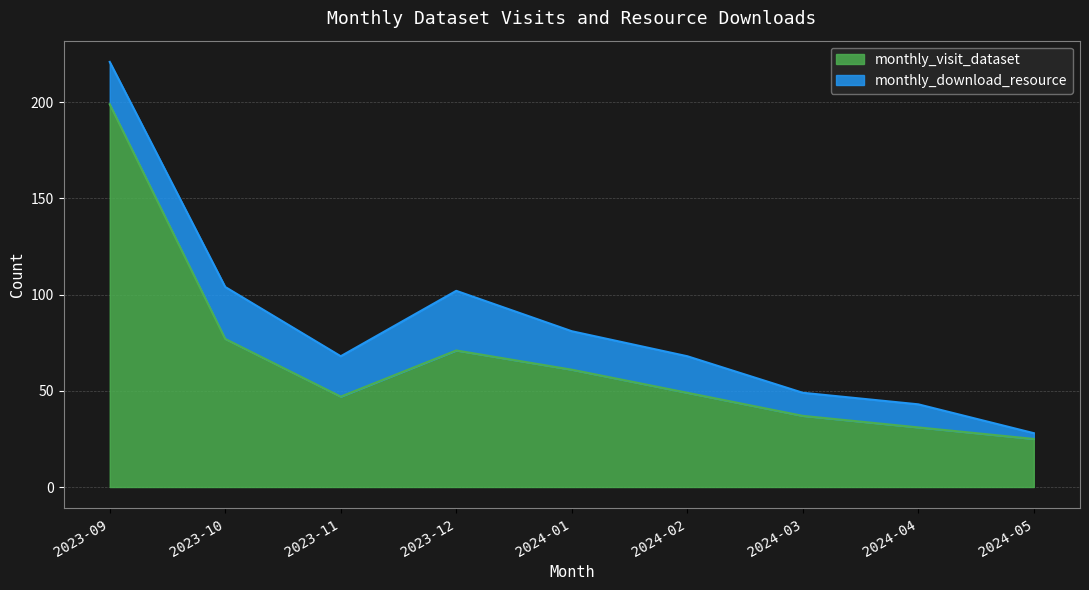

True or false: the data shows 31 at 2024-04.

True